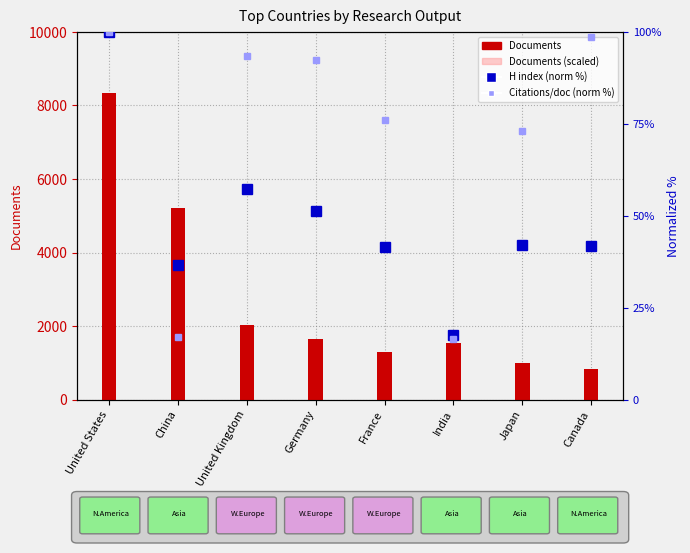

Which label corresponds to the largest value in the chart?

United States